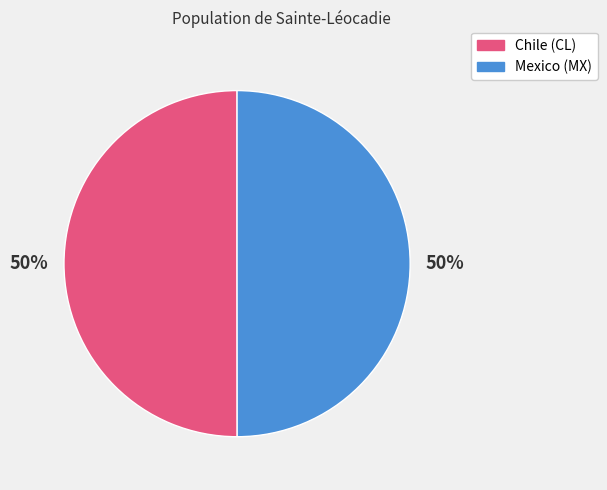

Is the sum of Chile and Mexico greater than half?

Yes